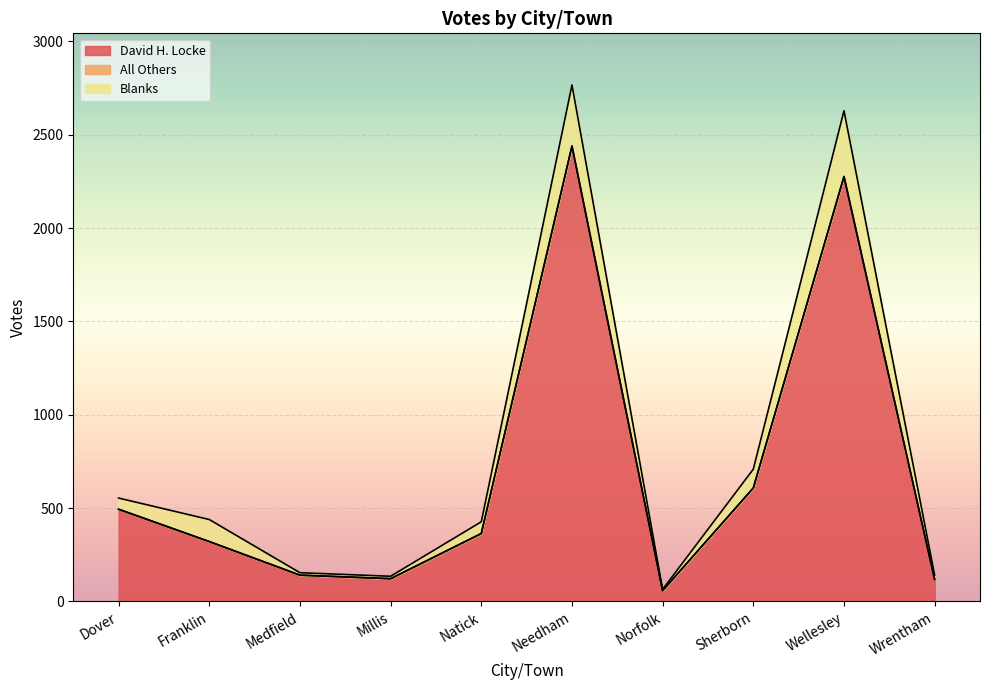

At which label does David H. Locke reach its peak?

Needham